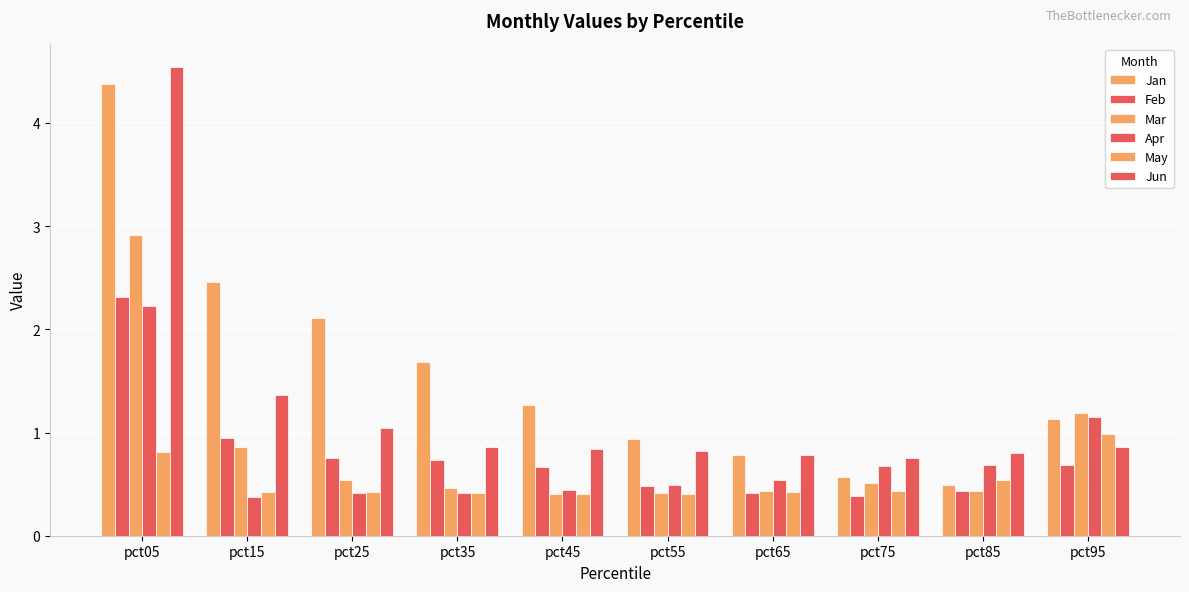

Does the chart contain any negative values?

No